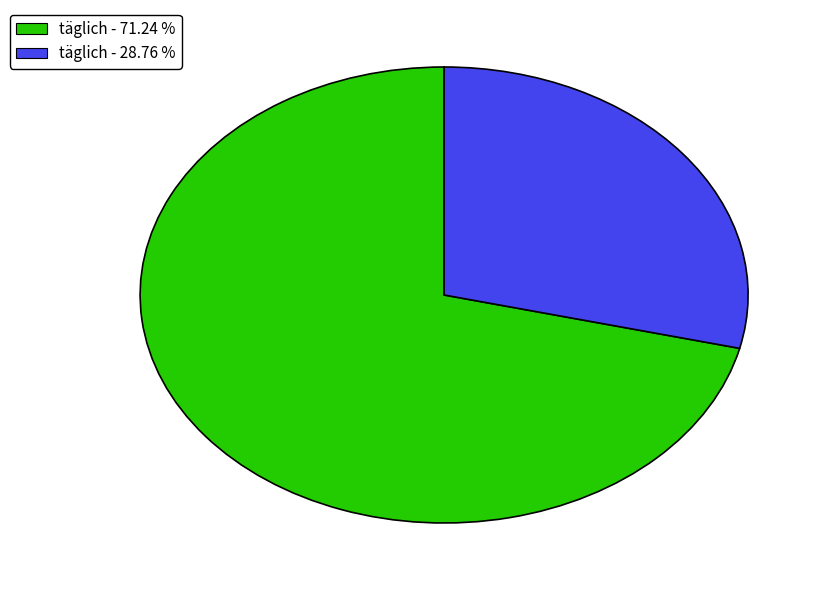

Rank the categories by value from highest to lowest.

täglich - 71.24 %, täglich - 28.76 %